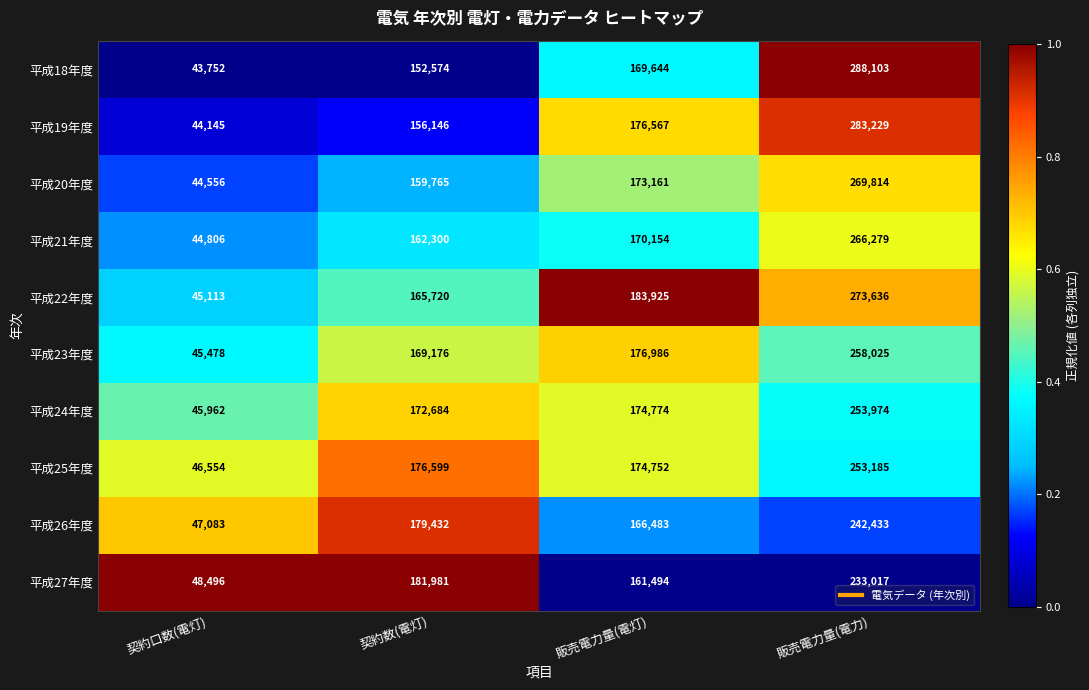

What value does the 平成22年度 series have at 契約口数(電灯)?

45113